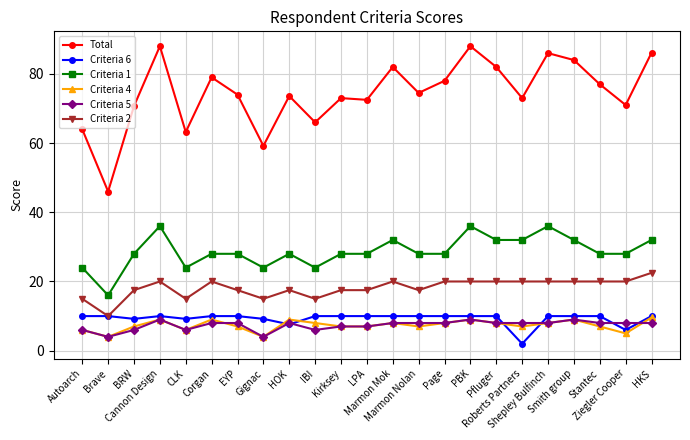

At which label does Criteria 2 reach its minimum?

Brave